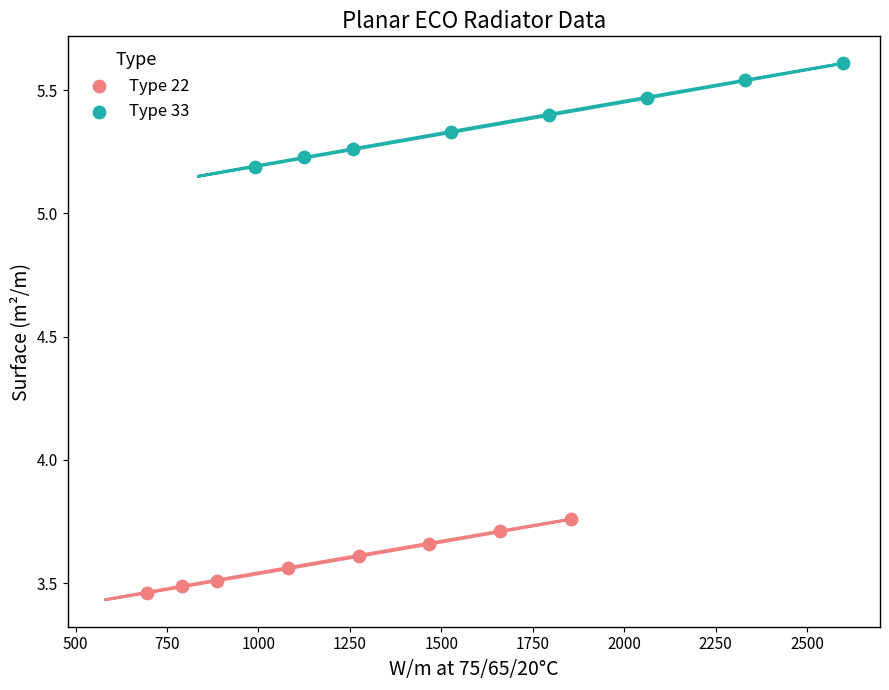

Which series reaches the maximum Y coordinate?

Type 33